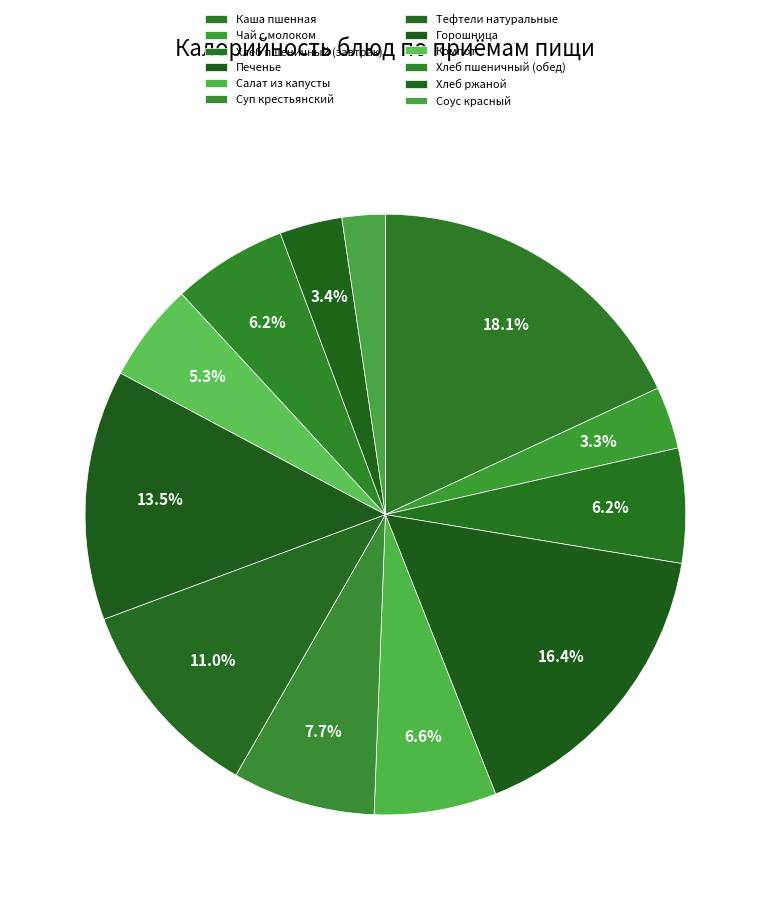

To the nearest percent, what portion does Компот represent?

5%